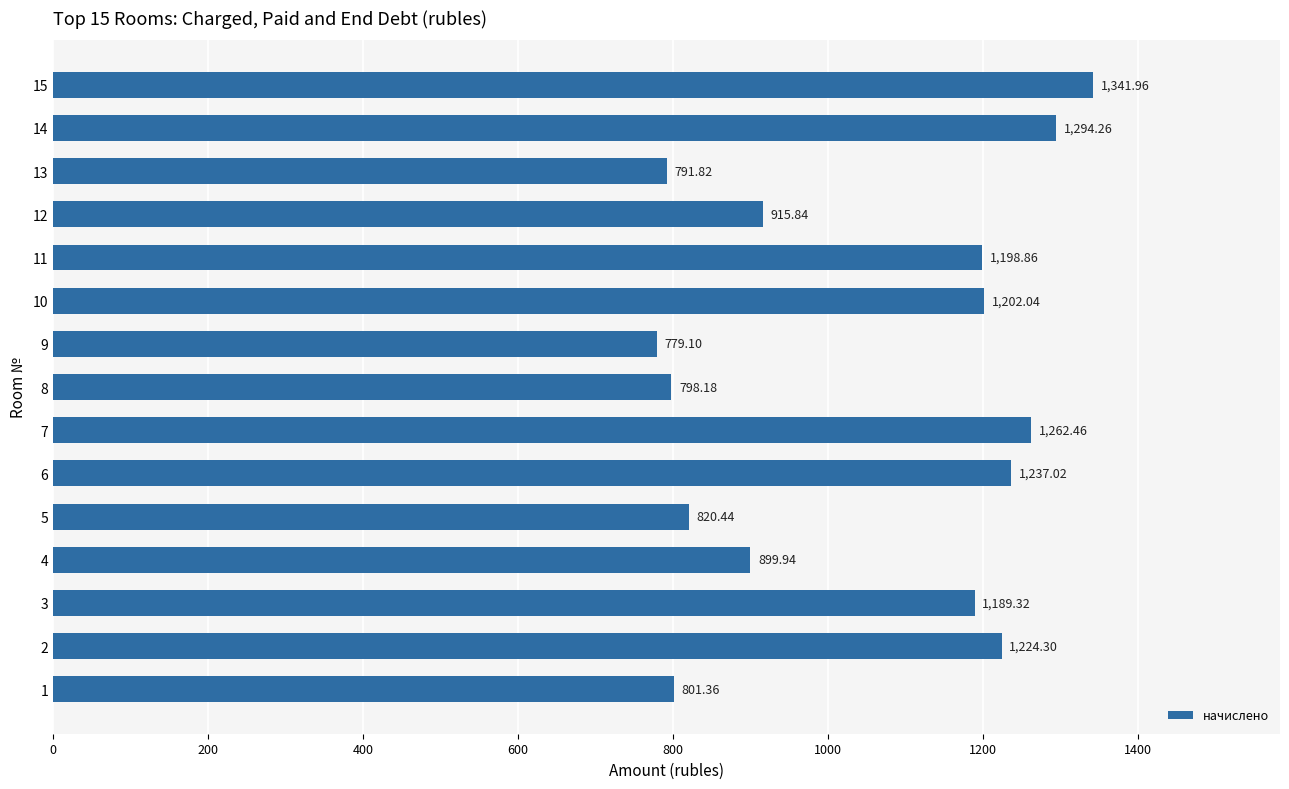

Rank the categories by value from highest to lowest.

15, 14, 7, 6, 2, 10, 11, 3, 12, 4, 5, 1, 8, 13, 9